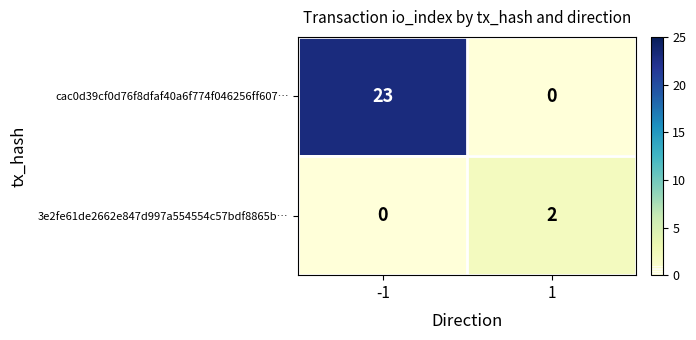

Reading left to right, extract all data points from this chart.

cac0d39cf0d76f8dfaf40a6f774f046256ff607…: 23	0
3e2fe61de2662e847d997a554554c57bdf8865b…: 0	2